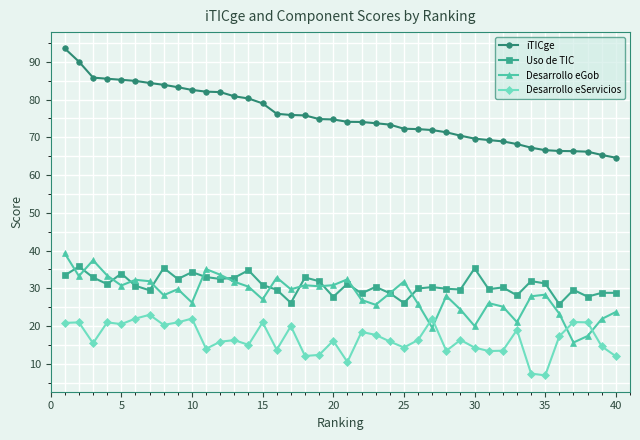

After their last crossing, which series has the higher values: Desarrollo eServicios or Desarrollo eGob?

Desarrollo eGob